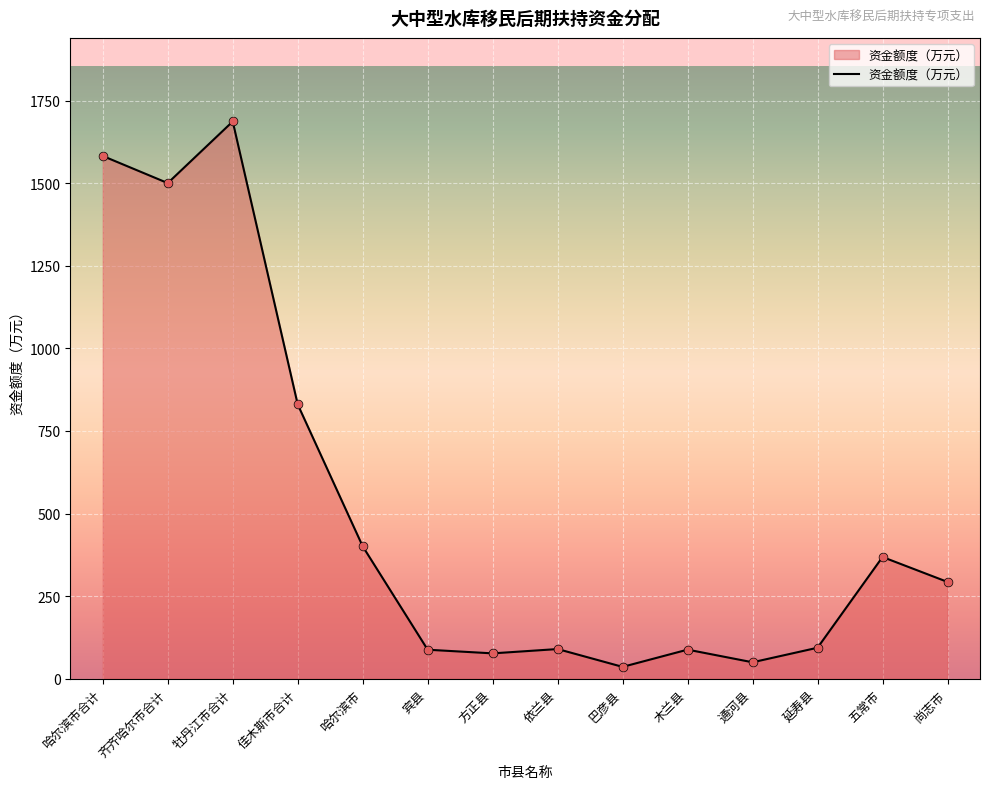

Approximately how many times larger is the value at 五常市 compared to 宾县?

4.2